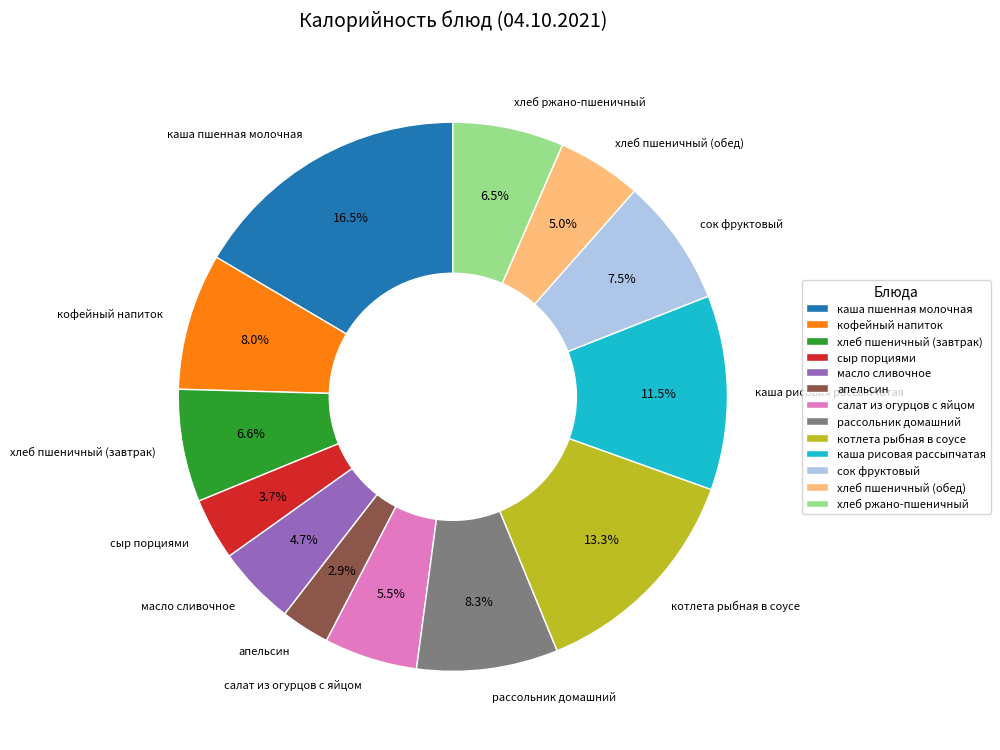

What is the ratio of the value at хлеб пшеничный (завтрак) to the value at сок фруктовый?

0.9